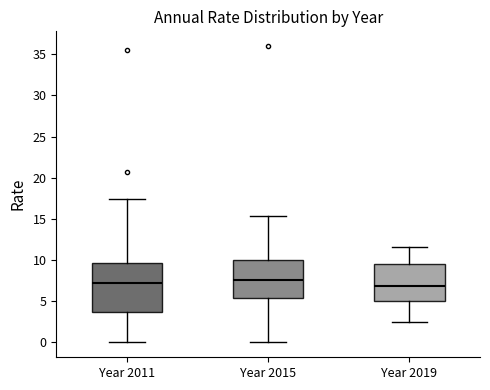

Reading left to right, read every box against the y-axis: the position of its median line, the range the box covers, and the ends of its whiskers. The values are not printed on the chart, so give them approximately, as read against the axis.

Year 2011: median 7.0, box 3.5 to 9.5, whiskers 0.0 to 17.5
Year 2015: median 7.5, box 5.5 to 10.0, whiskers 0.0 to 15.5
Year 2019: median 7.0, box 5.0 to 9.5, whiskers 2.5 to 11.5